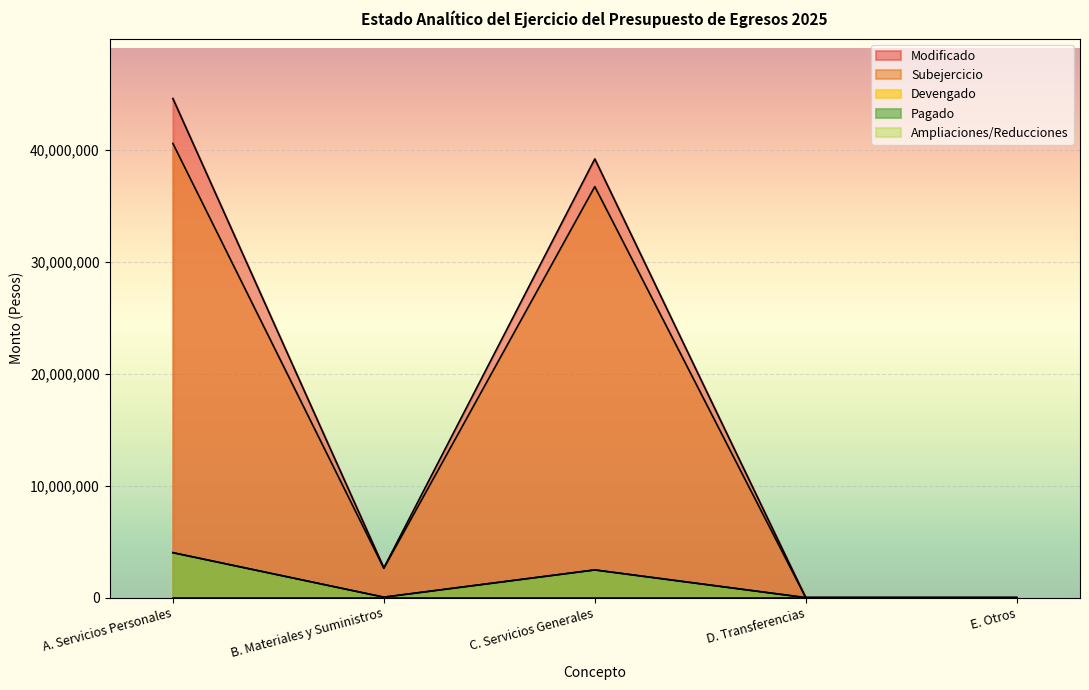

True or false: Subejercicio and Pagado cross at least once.

False